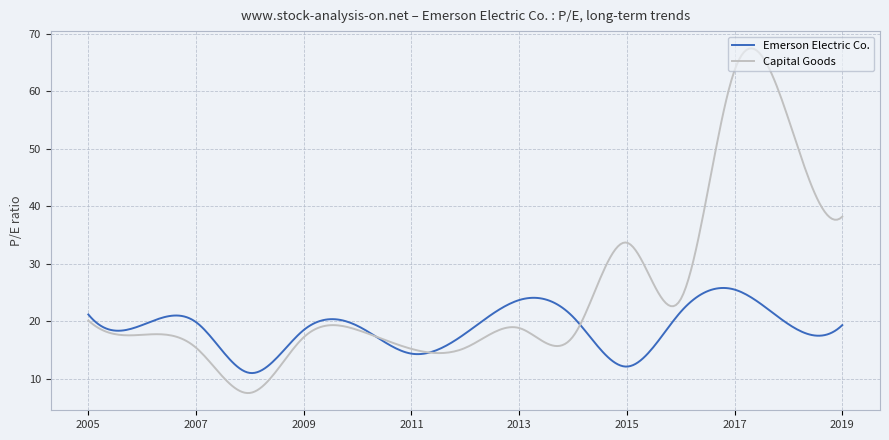

Which series has the largest total across all categories?

Capital Goods